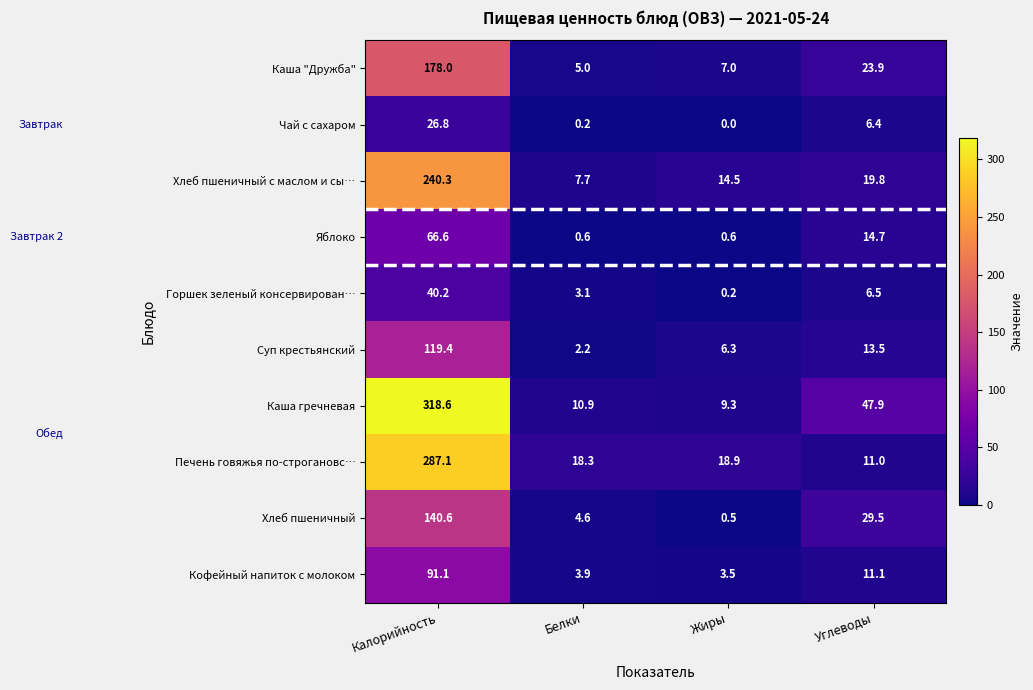

How many data points does each series have?

4